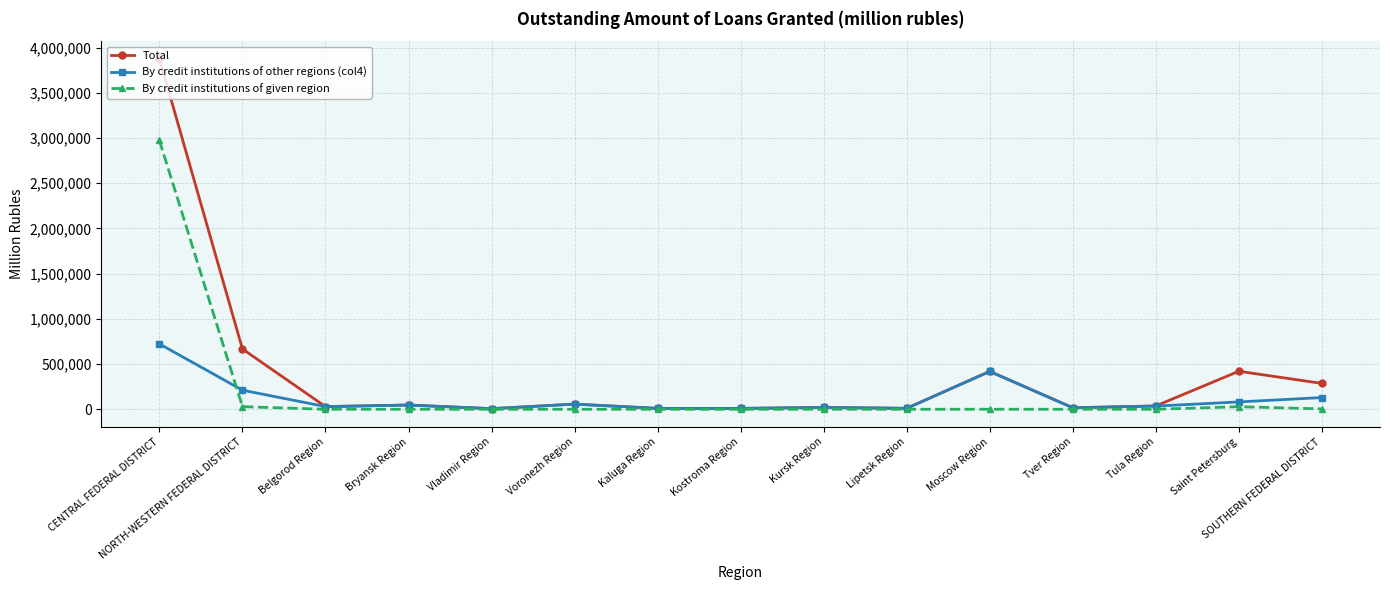

True or false: Total has more than 0 points higher than both neighbors.

True